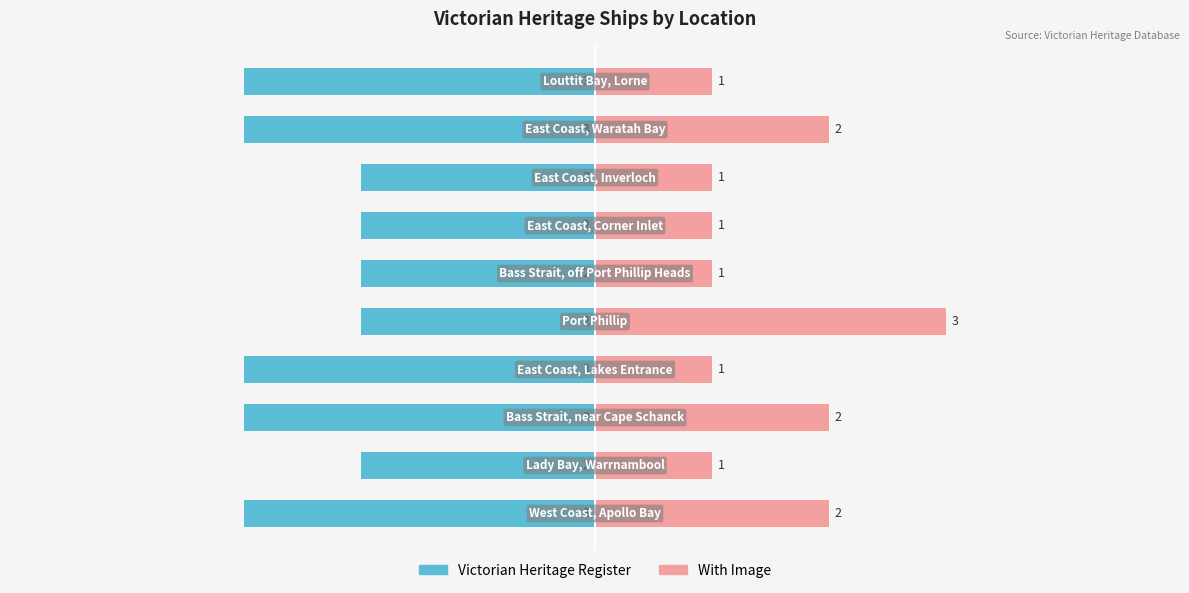

Rank the categories by With Image value from highest to lowest.

4, 0, 2, 8, 1, 3, 5, 6, 7, 9